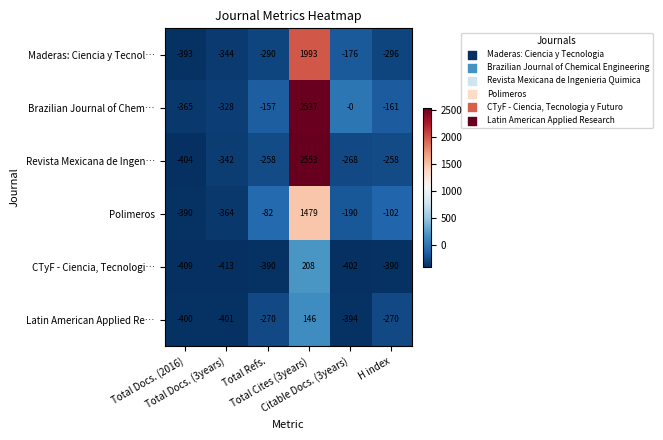

What is the minimum value for Revista Mexicana de Ingen…?

-404